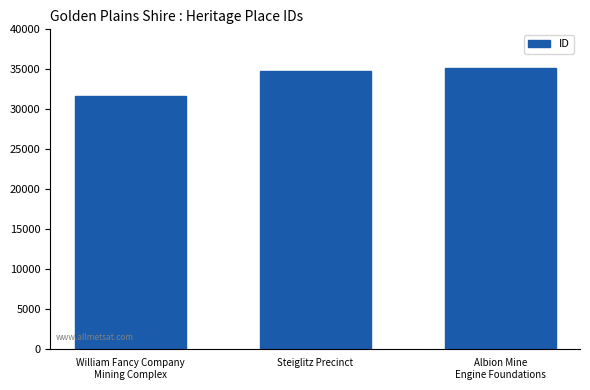

What is the label of the 3rd bar from the left?

Albion Mine
Engine Foundations